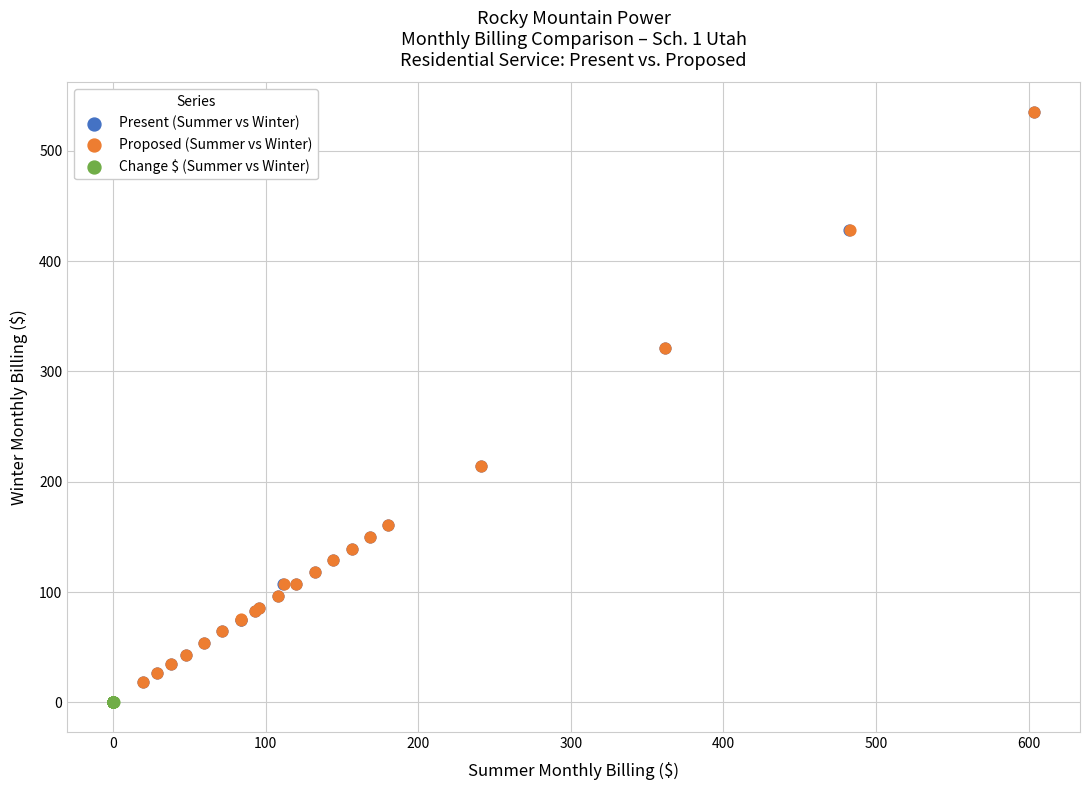

Which series has the largest Y range (max minus min)?

Proposed (Summer vs Winter)